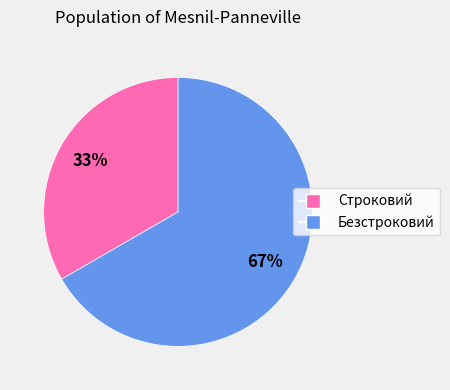

What is the largest slice in the pie chart?

Безстроковий